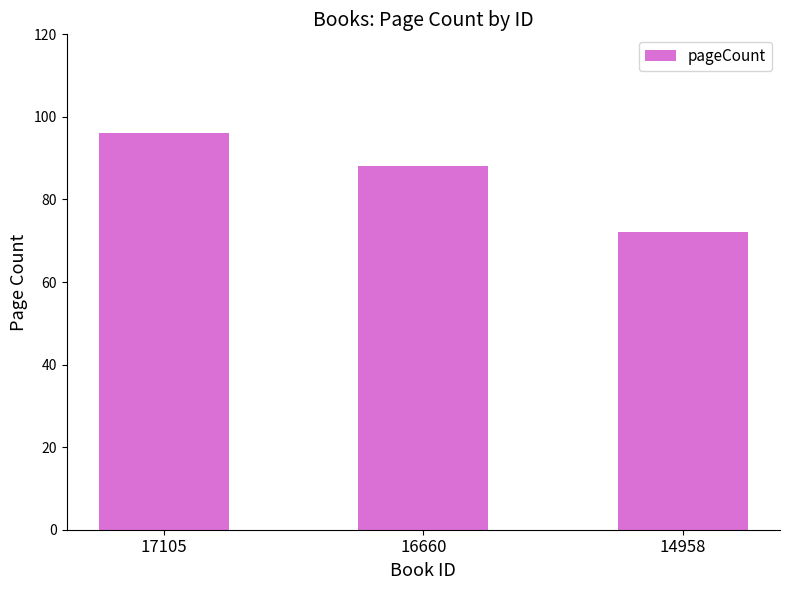

What is the difference between the second highest and minimum values?

16